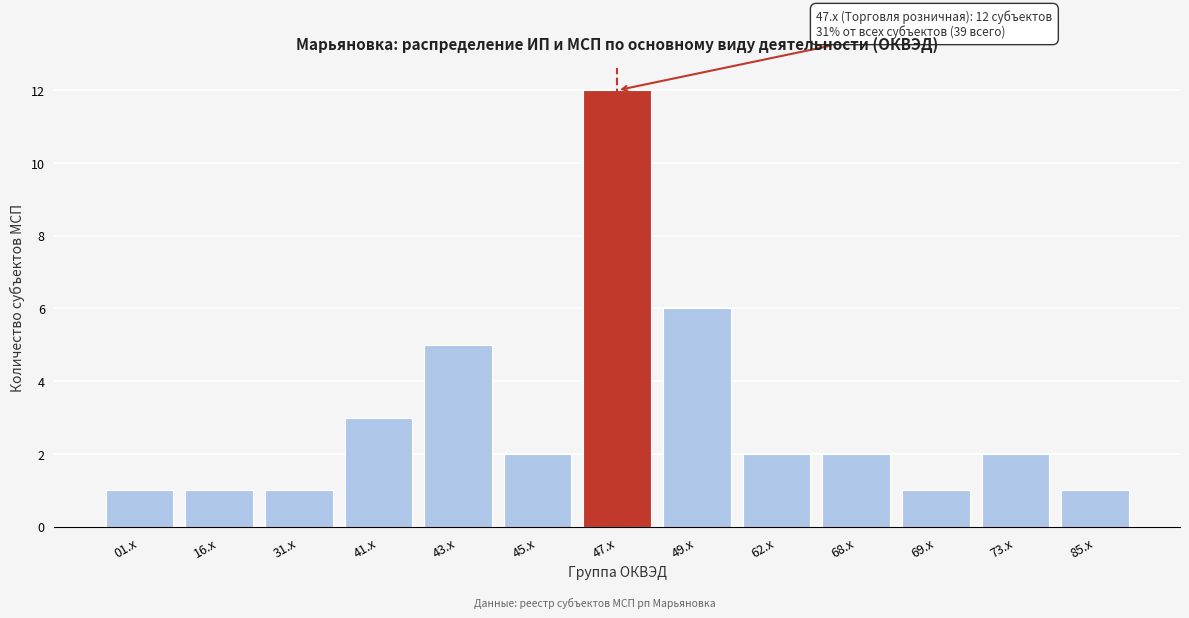

Reading left to right, what are all the values shown in this chart?

01.x=1	16.x=1	31.x=1	41.x=3	43.x=5	45.x=2	47.x=12	49.x=6	62.x=2	68.x=2	69.x=1	73.x=2	85.x=1